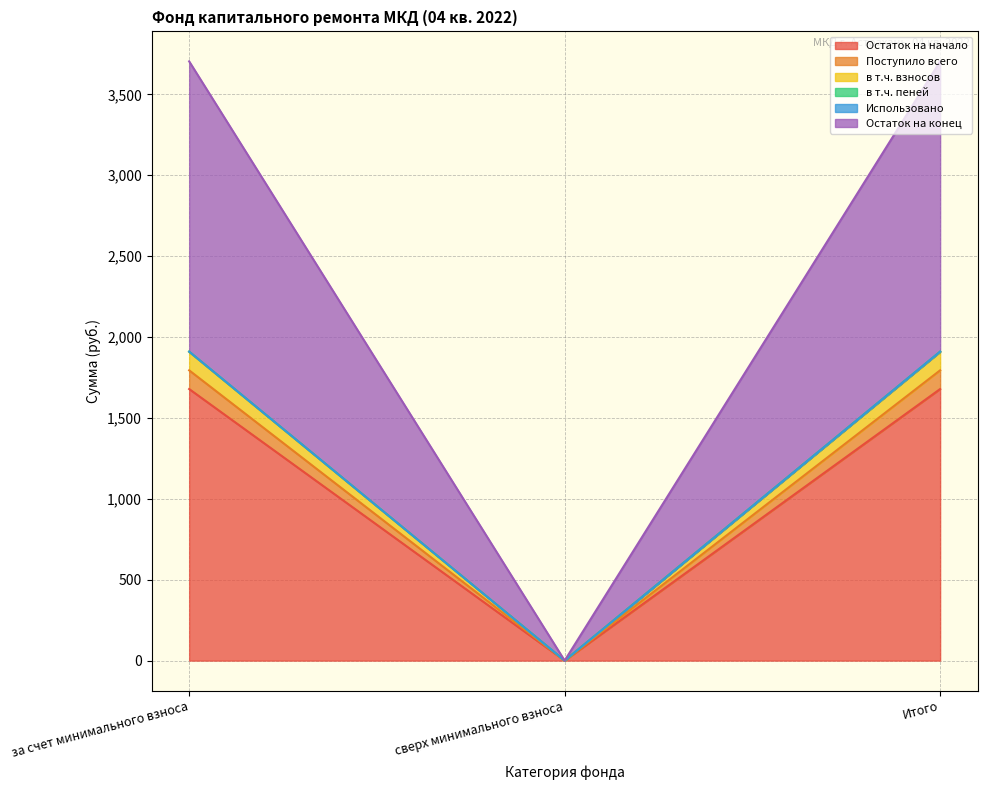

True or false: Остаток на начало has a value of 0.0 at сверх минимального взноса.

True